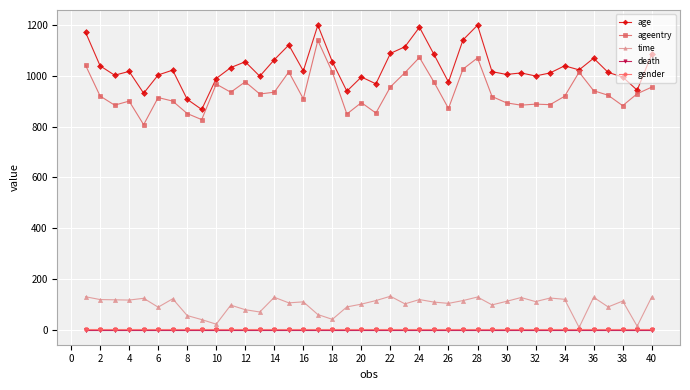

True or false: gender and age intersect in this chart.

False